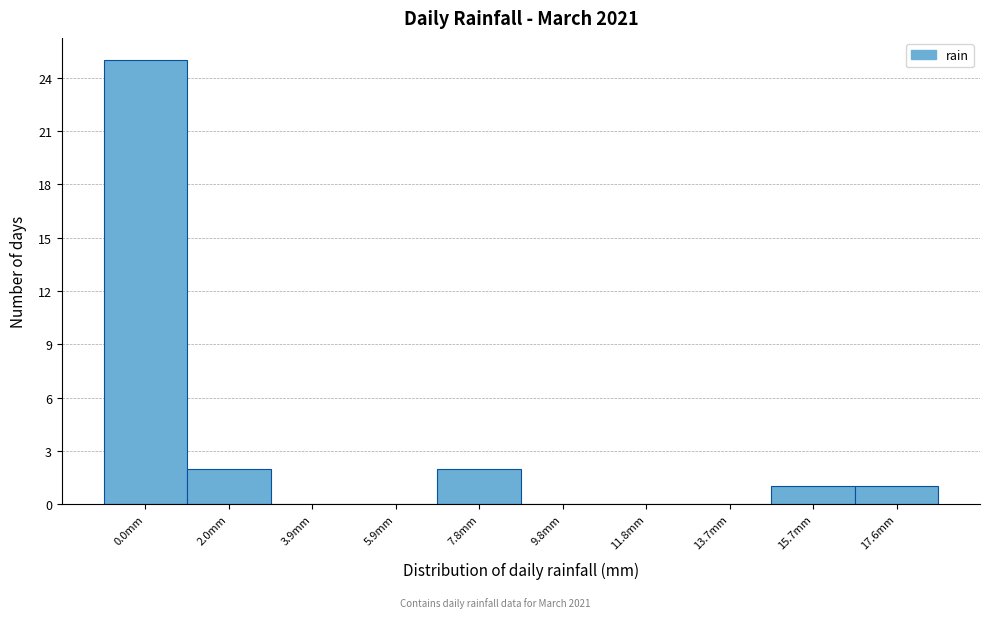

Reading left to right, extract all data points from this chart.

0.0mm=25	2.0mm=2	3.9mm=0	5.9mm=0	7.8mm=2	9.8mm=0	11.8mm=0	13.7mm=0	15.7mm=1	17.6mm=1